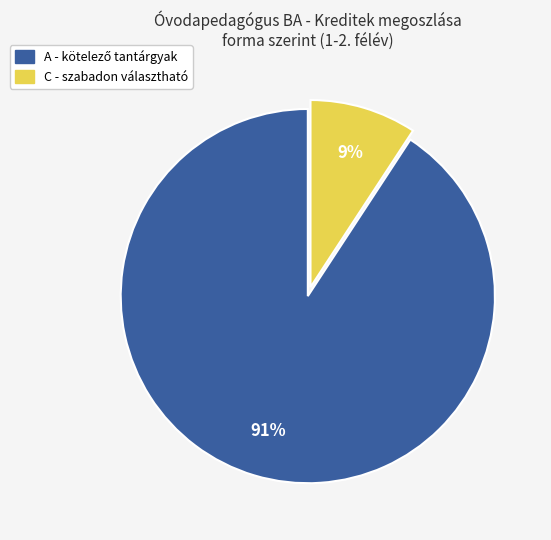

How many segments does this pie chart have?

2